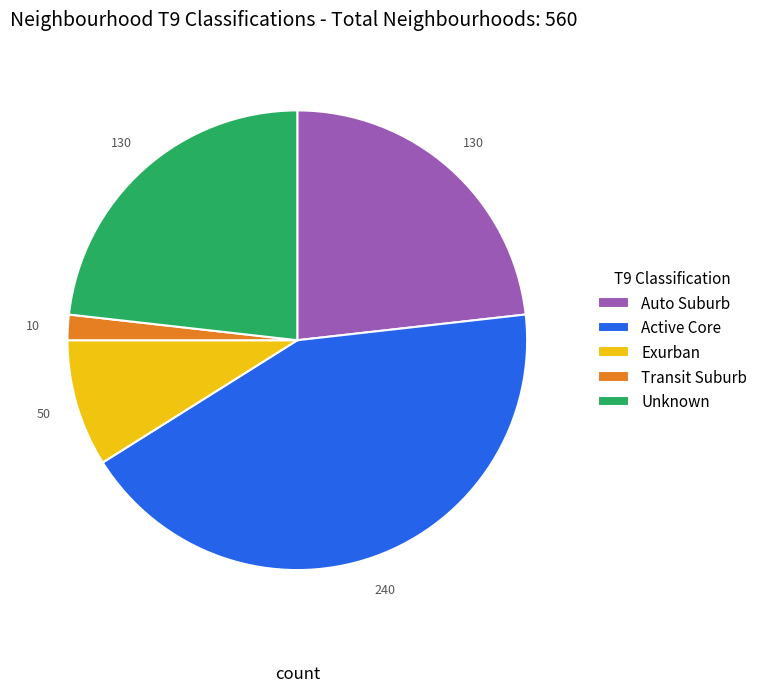

True or false: Unknown accounts for 23% of the total.

True